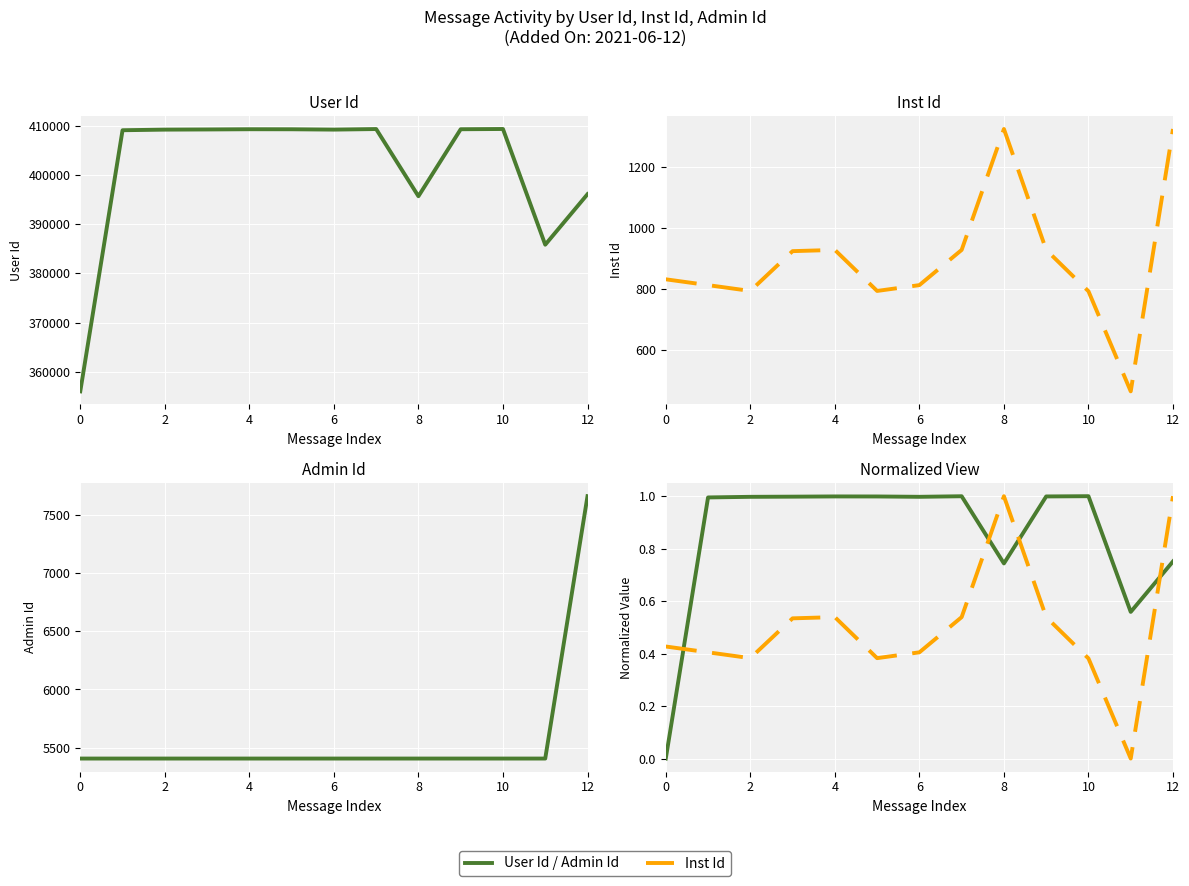

What is the sum of the User Id (norm) values at 6 and 9?

2.0